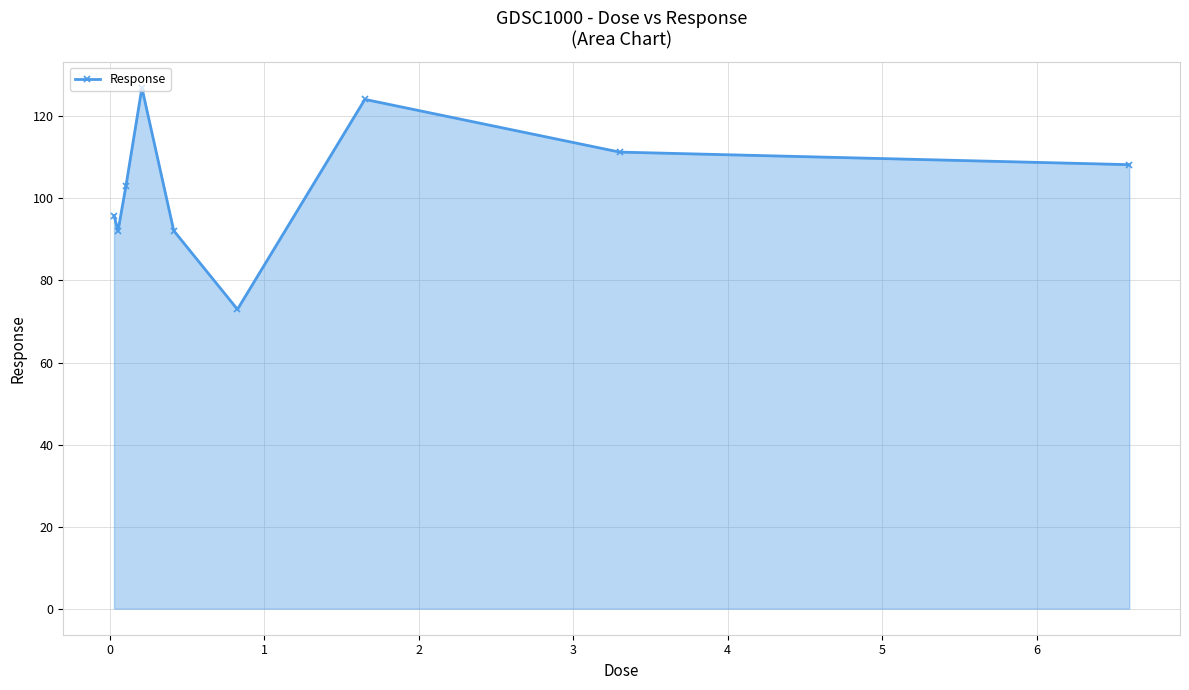

What is the average value?

103.0